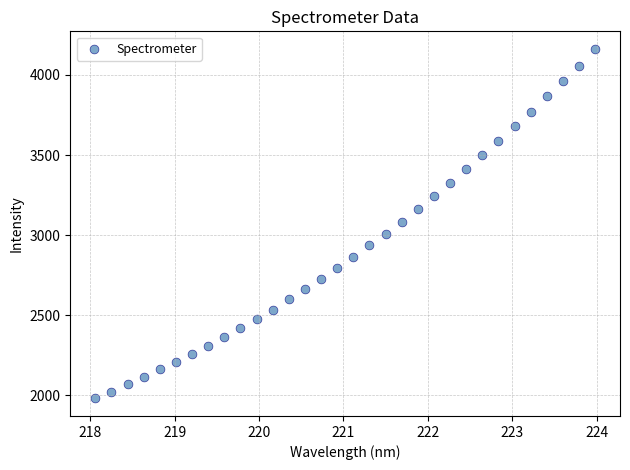

What is the range of X values (max minus min)?

5.9